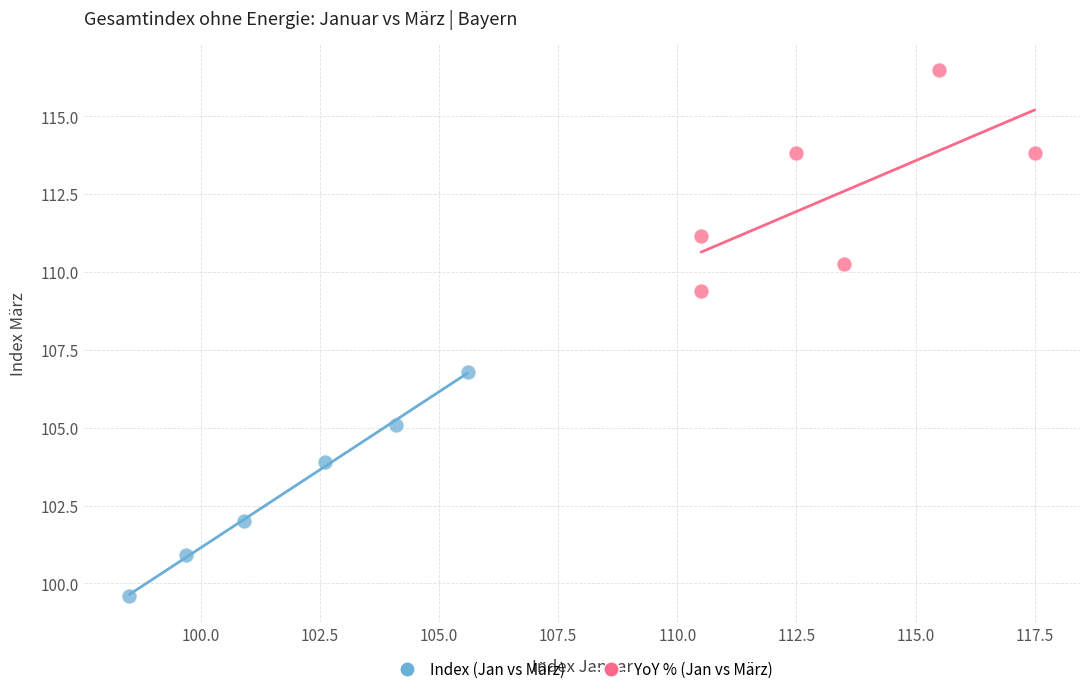

Which series reaches the maximum Y coordinate?

YoY % (Jan vs März)